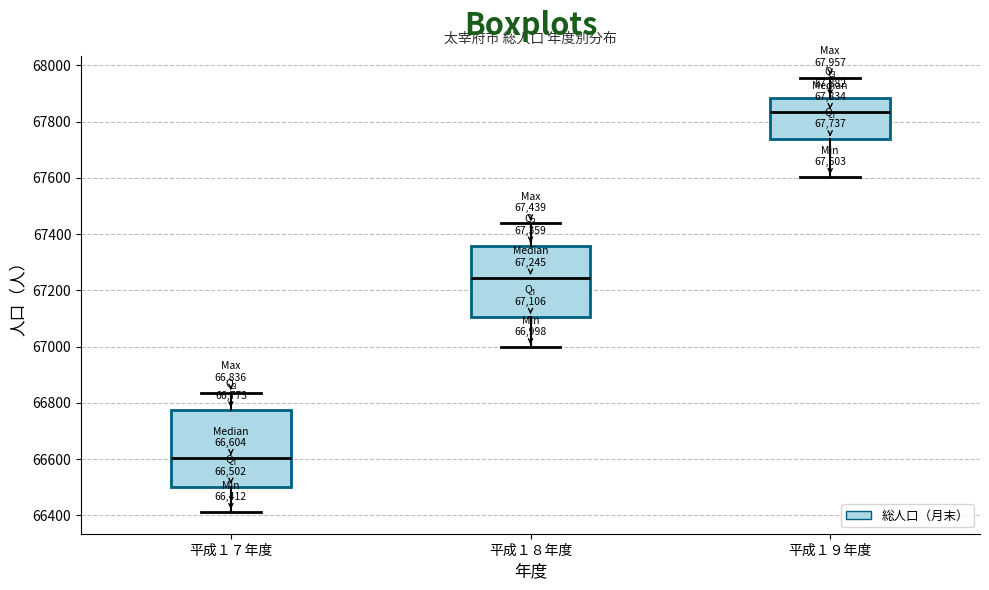

Which box's median line is the highest?

平成１９年度